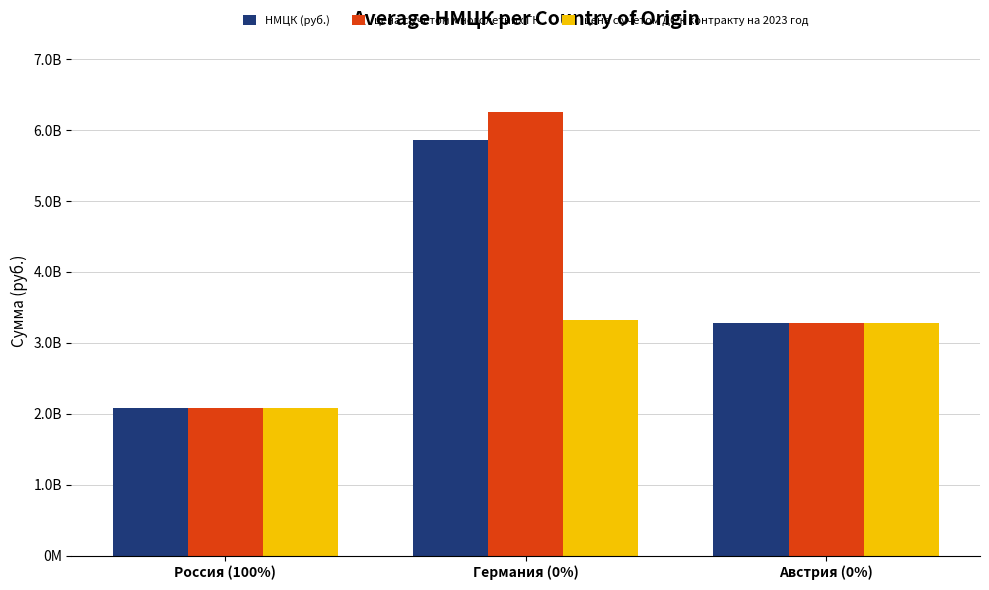

What is the total value across all series at Германия (0%)?

15431414848.5